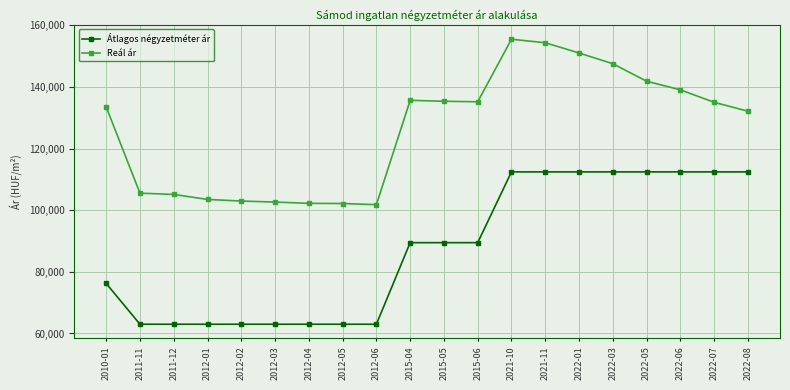

What is the average value of the Átlagos négyzetméter ár series?

87408